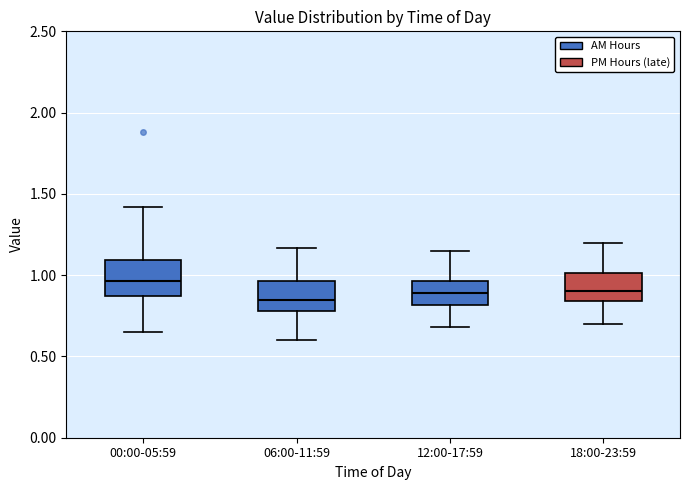

Reading left to right, transcribe this box plot: for each box, give where its median line is, the range the box spans, and where its two whiskers end, as read against the y-axis. The values are not printed on the chart, so give them approximately, as read against the axis.

00:00-05:59: median 0.95, box 0.85 to 1.10, whiskers 0.65 to 1.40
06:00-11:59: median 0.85, box 0.80 to 0.95, whiskers 0.60 to 1.15
12:00-17:59: median 0.90, box 0.80 to 0.95, whiskers 0.70 to 1.15
18:00-23:59: median 0.90, box 0.85 to 1.00, whiskers 0.70 to 1.20